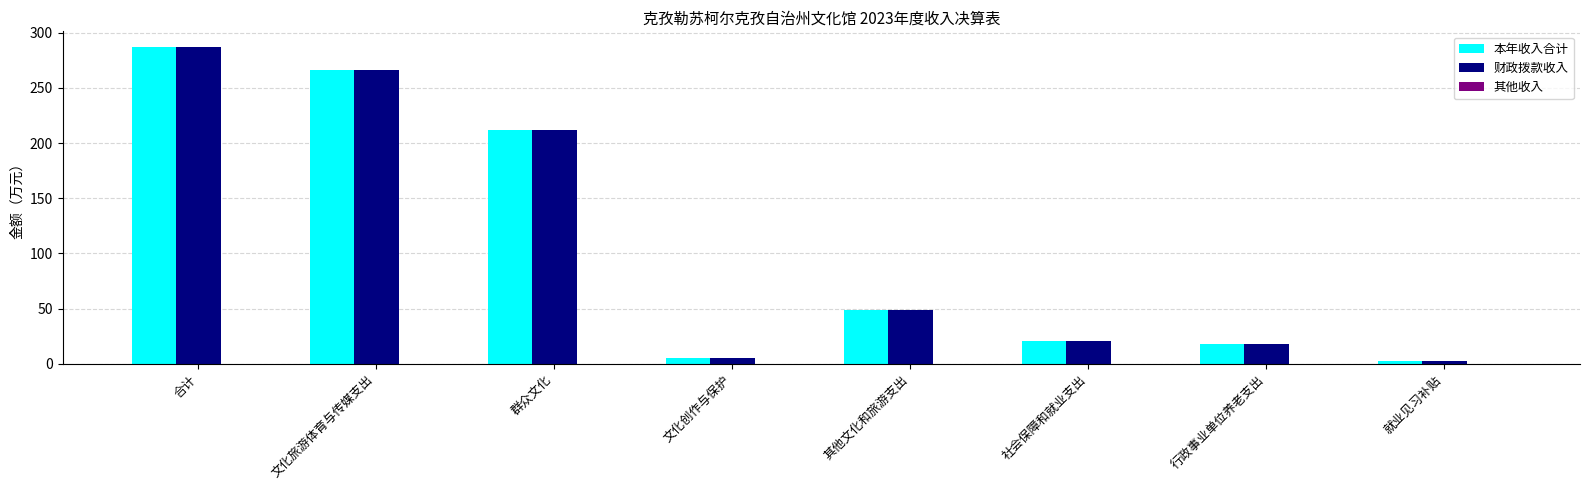

Which series changed the most between 合计 and 社会保障和就业支出?

本年收入合计